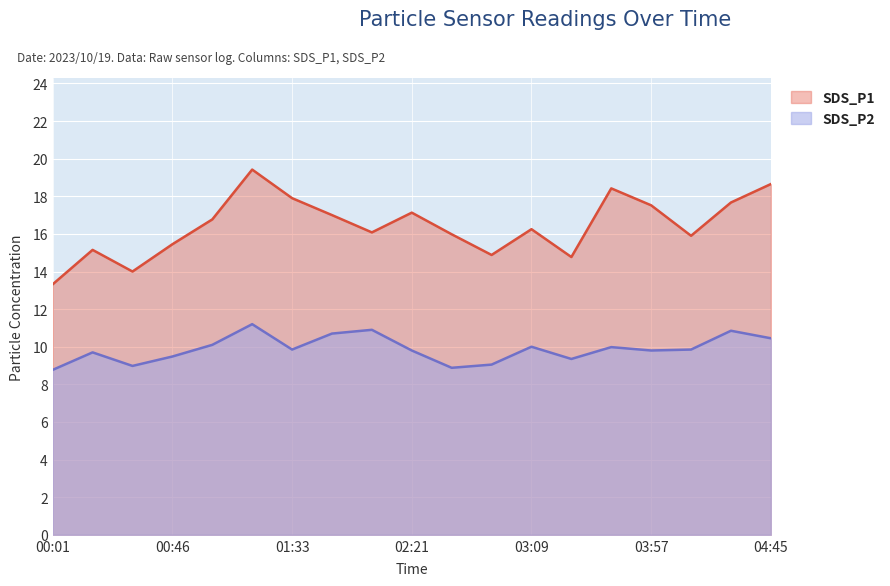

Is it true that SDS_P1 equals 29.0 at 01:33?

False